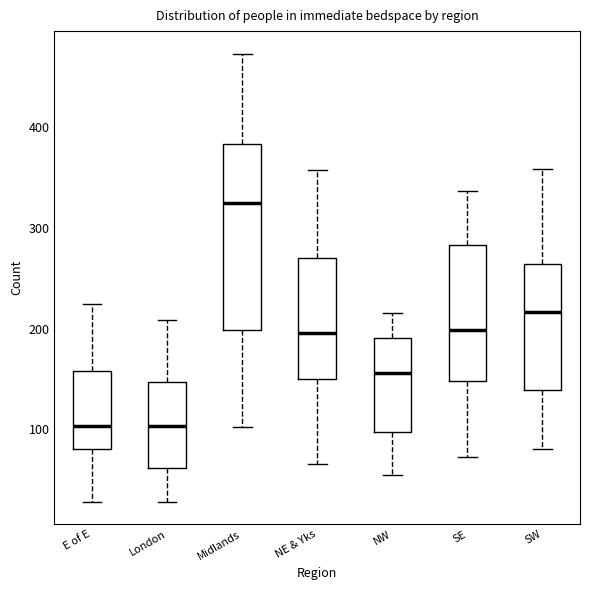

Reading left to right, read every box against the y-axis: the position of its median line, the range the box covers, and the ends of its whiskers. The values are not printed on the chart, so give them approximately, as read against the axis.

E of E: median 100, box 80 to 160, whiskers 30 to 220
London: median 100, box 60 to 150, whiskers 30 to 210
Midlands: median 330, box 200 to 380, whiskers 100 to 470
NE & Yks: median 200, box 150 to 270, whiskers 70 to 360
NW: median 160, box 100 to 190, whiskers 60 to 220
SE: median 200, box 150 to 280, whiskers 70 to 340
SW: median 220, box 140 to 260, whiskers 80 to 360